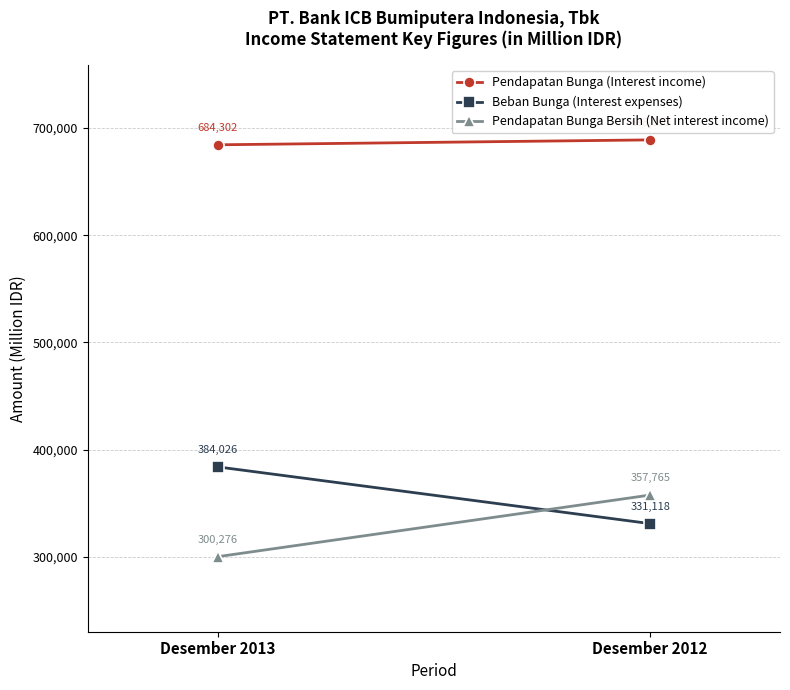

The value of Beban Bunga (Interest expenses) at Desember 2013 is 573643. True or false?

False